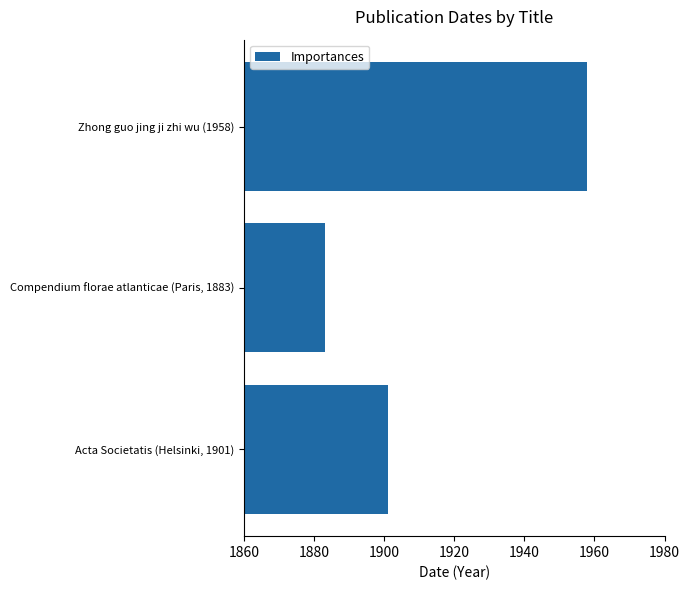

What is the difference between the second highest and minimum values?

18